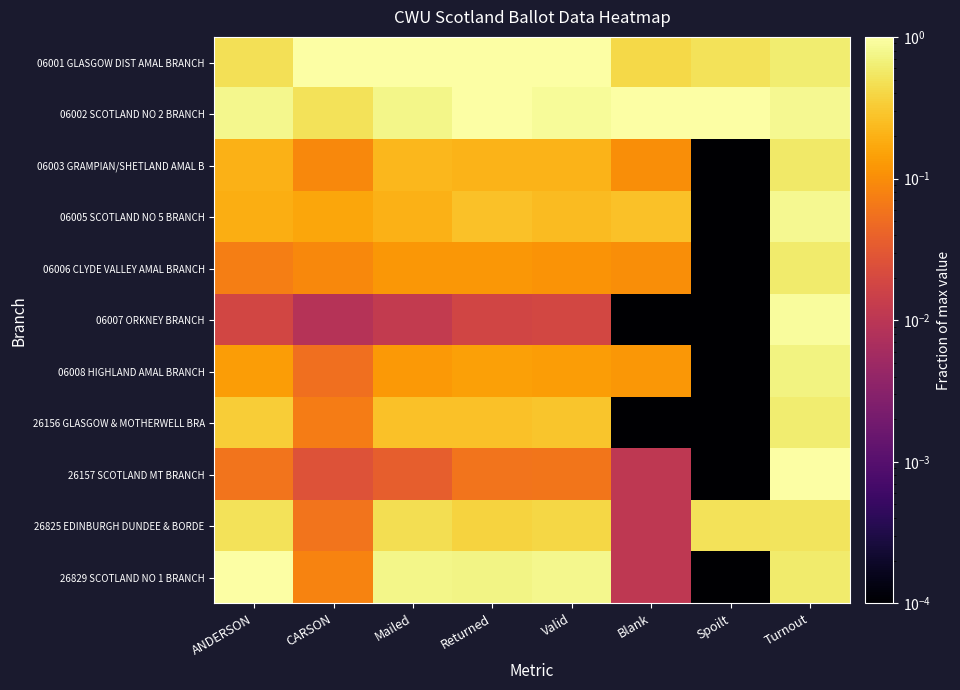

Rank the series at Mailed from highest to lowest value.

06001 GLASGOW DIST AMAL BRANCH, 26829 SCOTLAND NO 1 BRANCH, 06002 SCOTLAND NO 2 BRANCH, 26825 EDINBURGH DUNDEE & BORDE, 26156 GLASGOW & MOTHERWELL BRA, 06003 GRAMPIAN/SHETLAND AMAL B, 06005 SCOTLAND NO 5 BRANCH, 06008 HIGHLAND AMAL BRANCH, 06006 CLYDE VALLEY AMAL BRANCH, 26157 SCOTLAND MT BRANCH, 06007 ORKNEY BRANCH